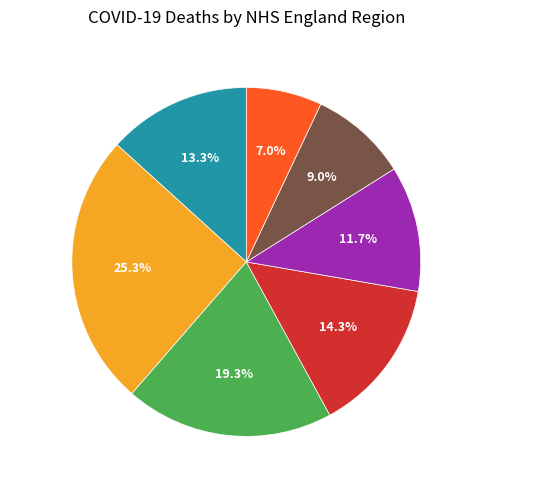

Which slice is the smallest?

South West